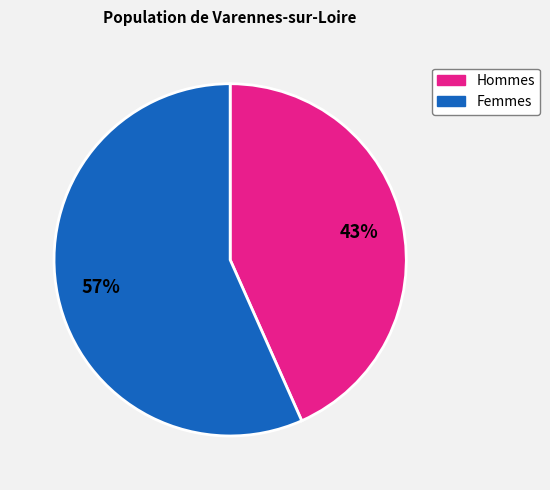

Does any single category account for the majority?

Yes